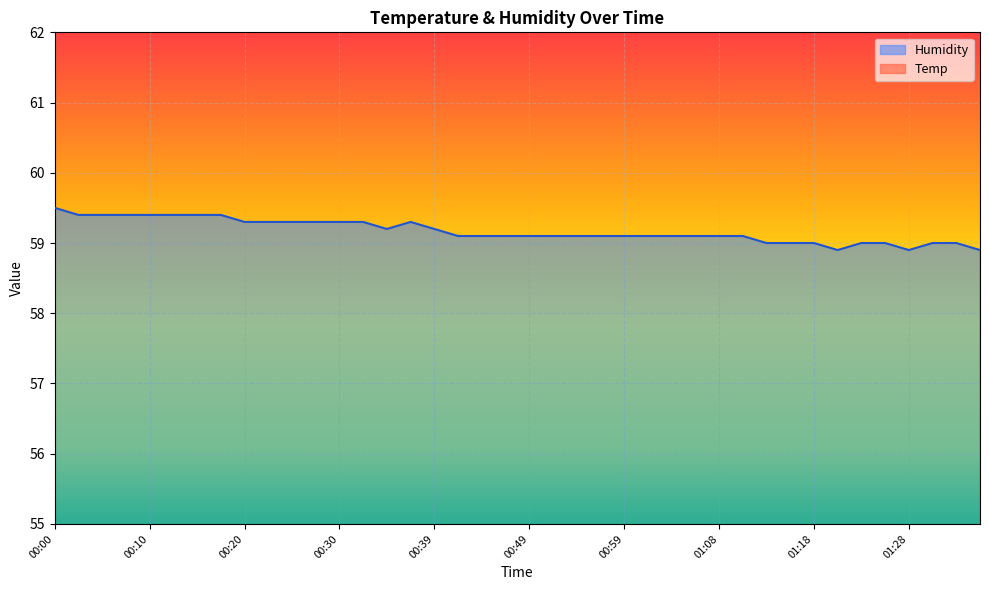

Which series has the largest total across all categories?

Humidity